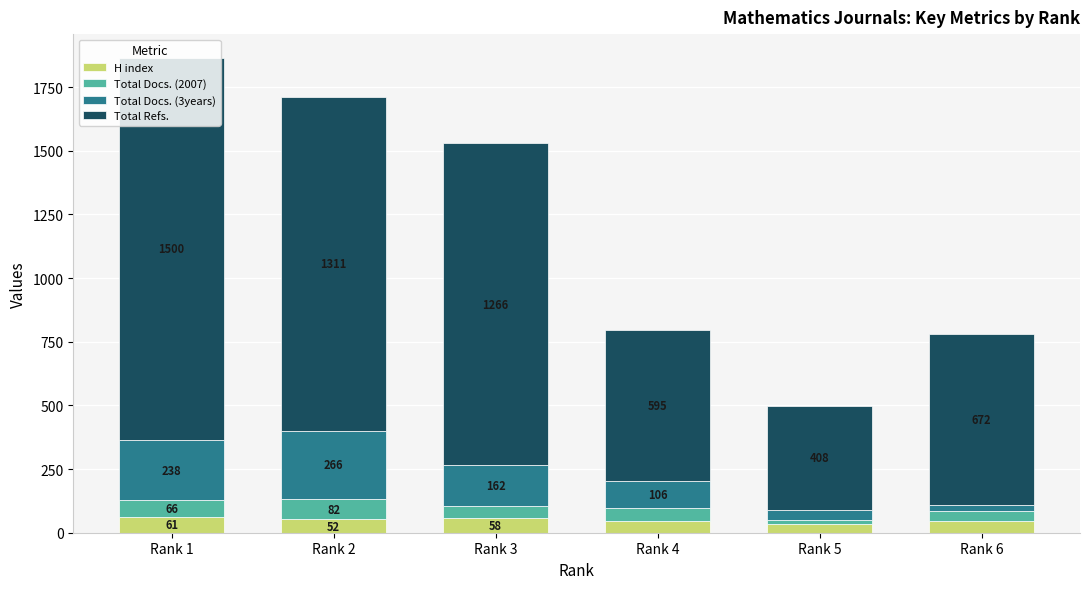

What is the difference between the maximum and minimum values in the H index series?

25